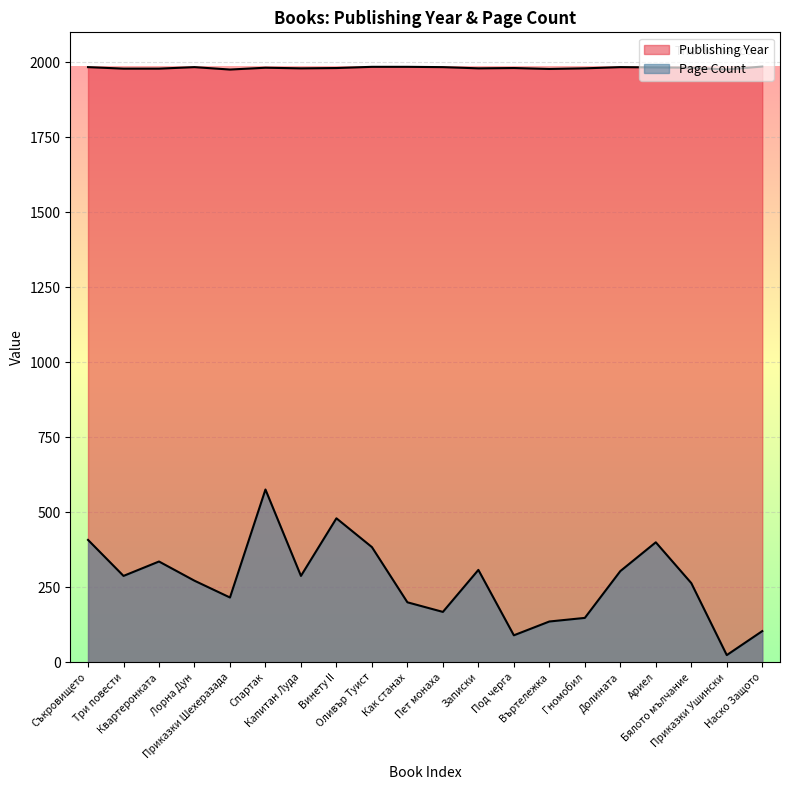

True or false: Publishing Year has more than 0 points higher than both neighbors.

True